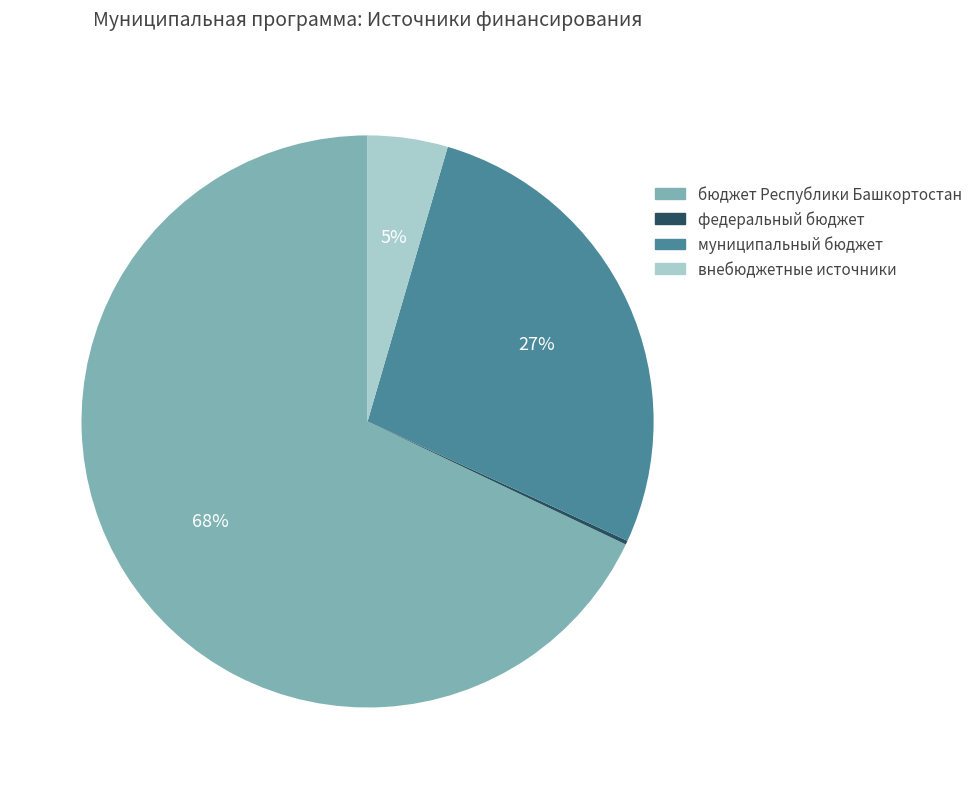

To the nearest percent, what is the average slice percentage?

25%